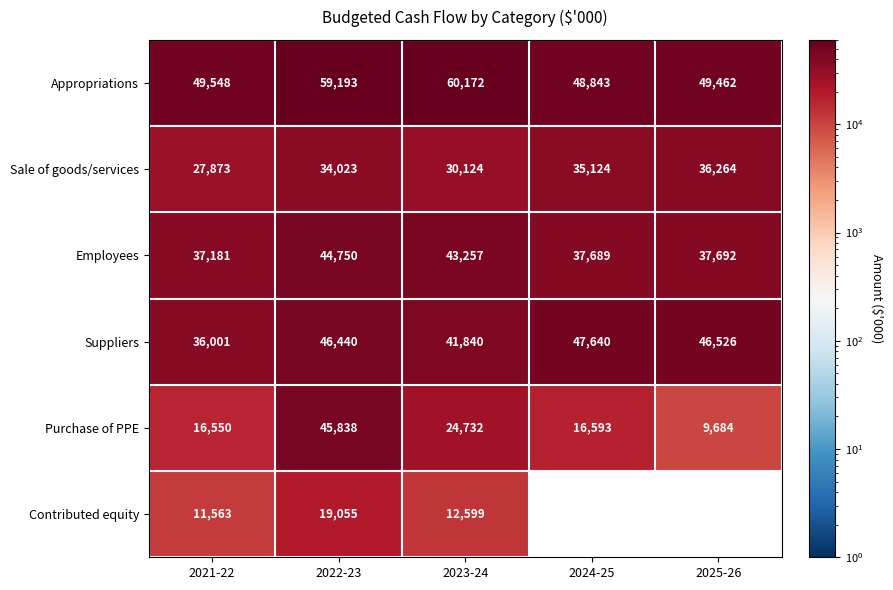

How many categories are shown in the chart?

5